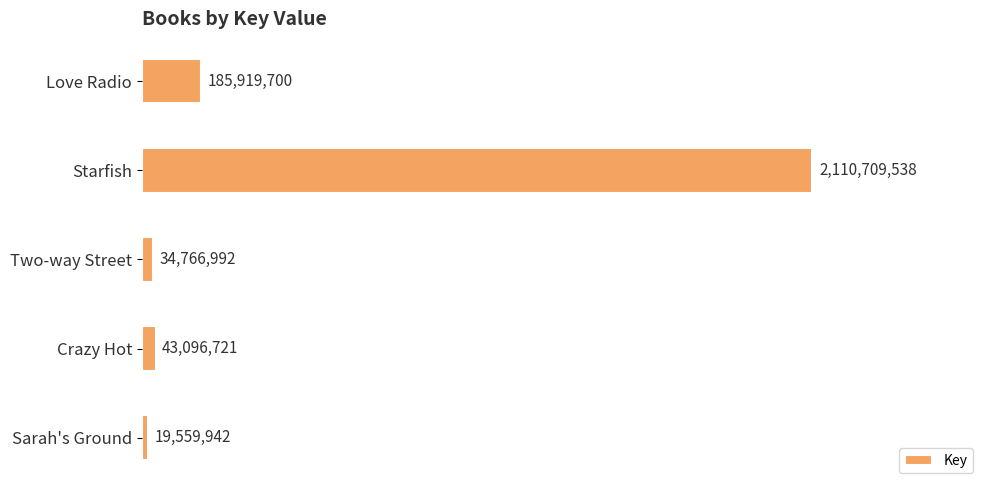

Does the chart contain any negative values?

No